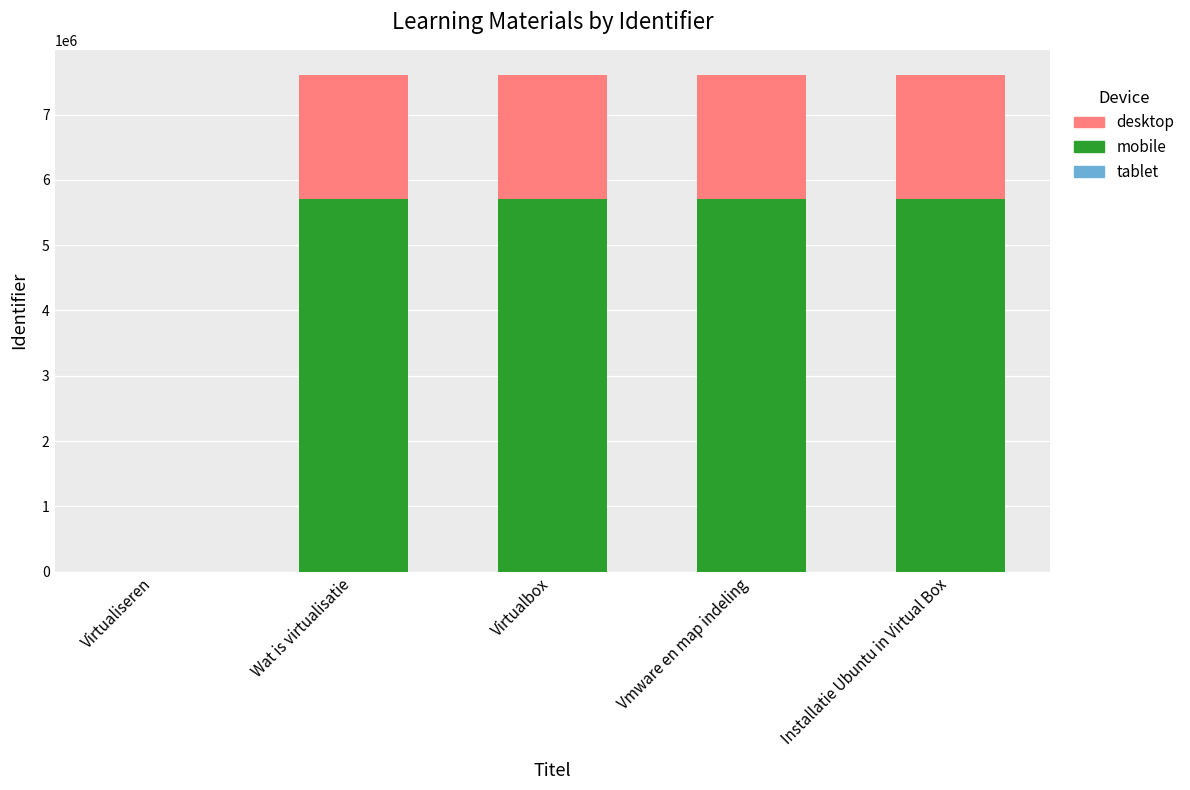

The value of mobile at Virtualiseren is 0.0. True or false?

True